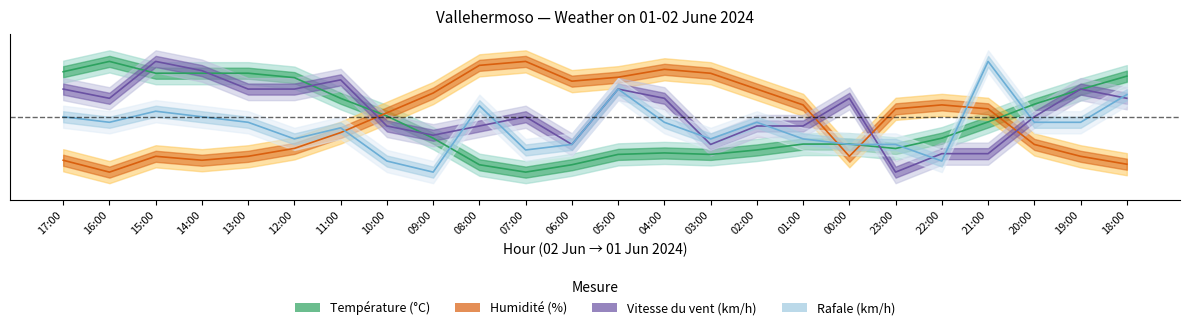

Reading left to right, extract all data points from this chart.

Température (°C): 17:00=0.9	16:00=1.0	15:00=0.9	14:00=0.9	13:00=0.9	12:00=0.9	11:00=0.7	10:00=0.5	09:00=0.3	08:00=0.1	07:00=0.0	06:00=0.1	05:00=0.2	04:00=0.2	03:00=0.2	02:00=0.2	01:00=0.3	00:00=0.3	23:00=0.2	22:00=0.3	21:00=0.5	20:00=0.6	19:00=0.7	18:00=0.9
Humidité (%): 17:00=0.1	16:00=0.0	15:00=0.1	14:00=0.1	13:00=0.1	12:00=0.2	11:00=0.4	10:00=0.5	09:00=0.7	08:00=1.0	07:00=1.0	06:00=0.8	05:00=0.9	04:00=0.9	03:00=0.9	02:00=0.8	01:00=0.6	00:00=0.1	23:00=0.6	22:00=0.6	21:00=0.6	20:00=0.2	19:00=0.1	18:00=0.1
Vitesse du vent (km/h): 17:00=0.8	16:00=0.7	15:00=1.0	14:00=0.9	13:00=0.8	12:00=0.8	11:00=0.8	10:00=0.4	09:00=0.3	08:00=0.4	07:00=0.5	06:00=0.2	05:00=0.8	04:00=0.7	03:00=0.2	02:00=0.4	01:00=0.4	00:00=0.7	23:00=0.0	22:00=0.2	21:00=0.2	20:00=0.5	19:00=0.8	18:00=0.7
Rafale (km/h): 17:00=0.5	16:00=0.5	15:00=0.6	14:00=0.5	13:00=0.5	12:00=0.3	11:00=0.4	10:00=0.1	09:00=0.0	08:00=0.6	07:00=0.2	06:00=0.2	05:00=0.8	04:00=0.5	03:00=0.3	02:00=0.5	01:00=0.3	00:00=0.2	23:00=0.2	22:00=0.1	21:00=1.0	20:00=0.5	19:00=0.5	18:00=0.7